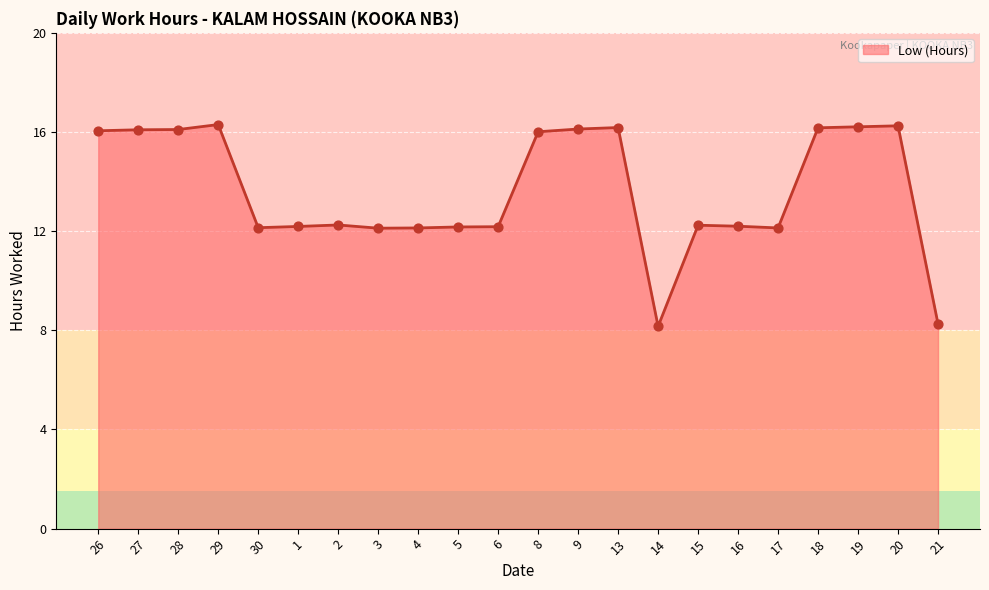

What is the change in value from 1 to 3?

-0.1